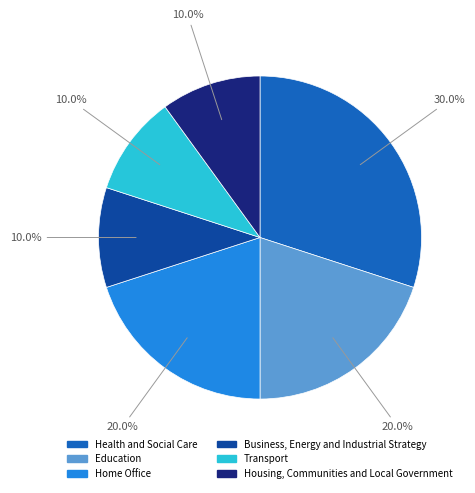

How many slices are in this pie chart?

6